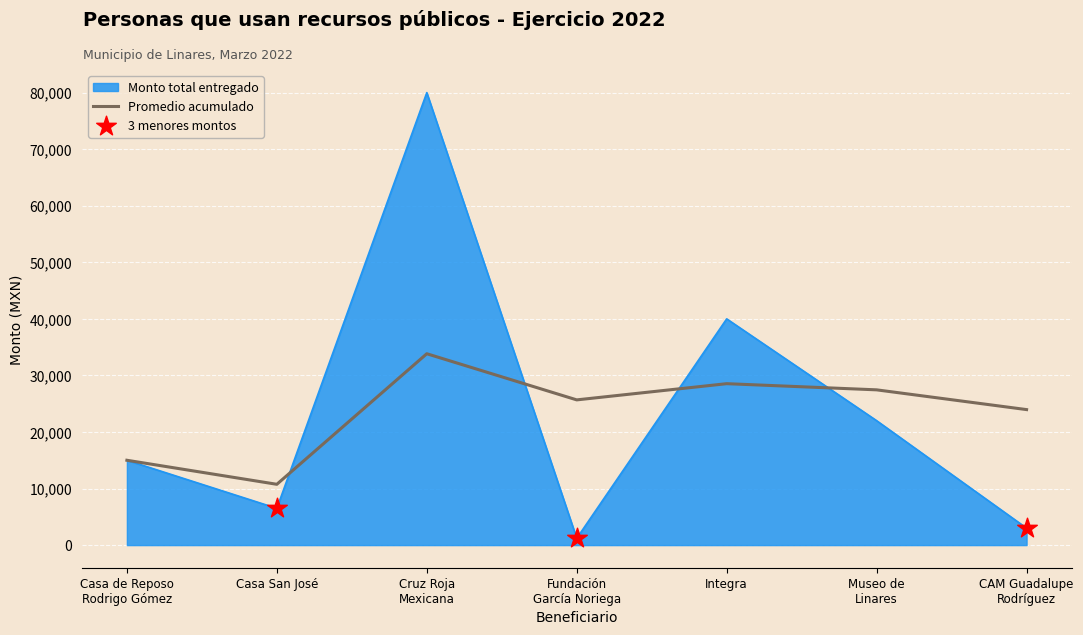

Which series has the largest range (max minus min)?

Monto total entregado